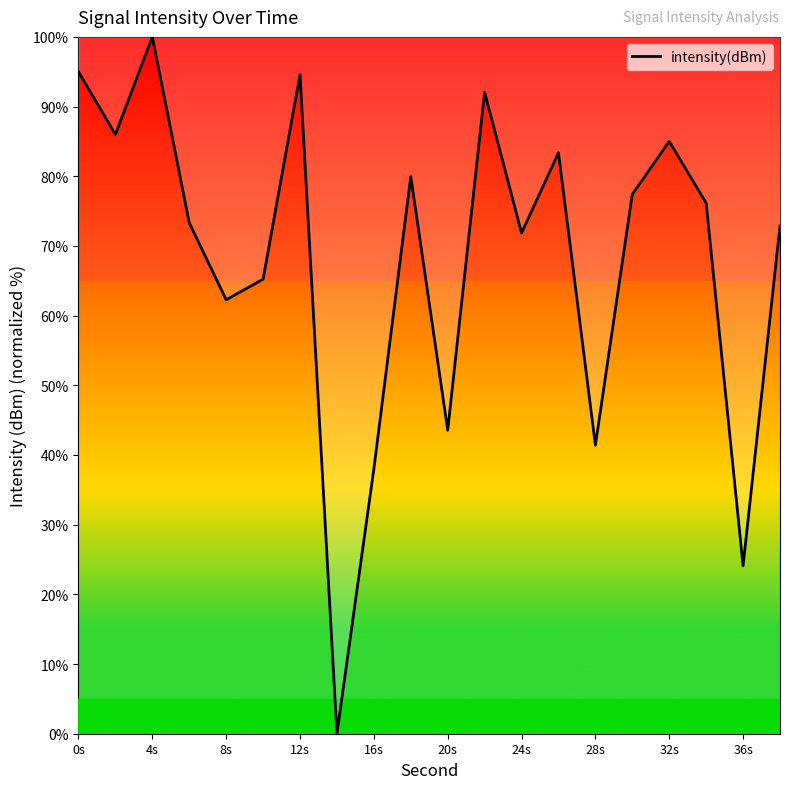

What is the maximum value shown in the chart?

100.0